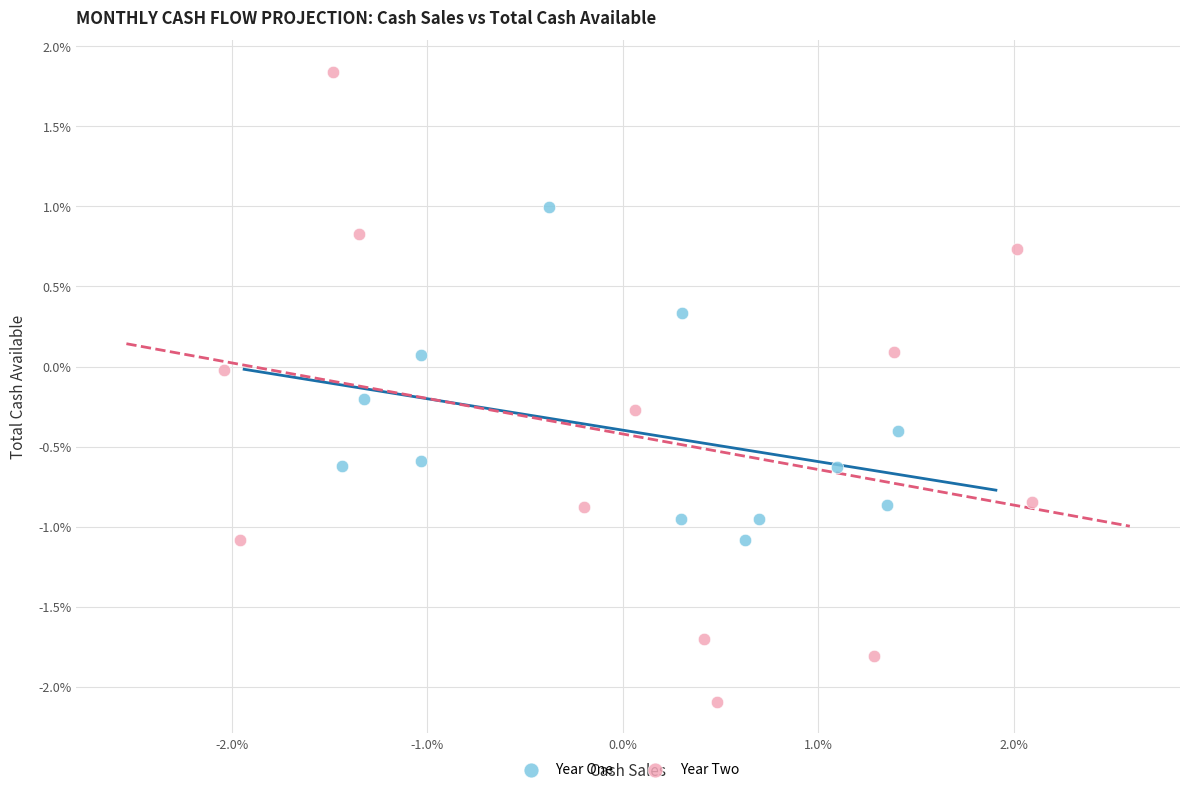

Which series has the largest Y range (max minus min)?

Year Two